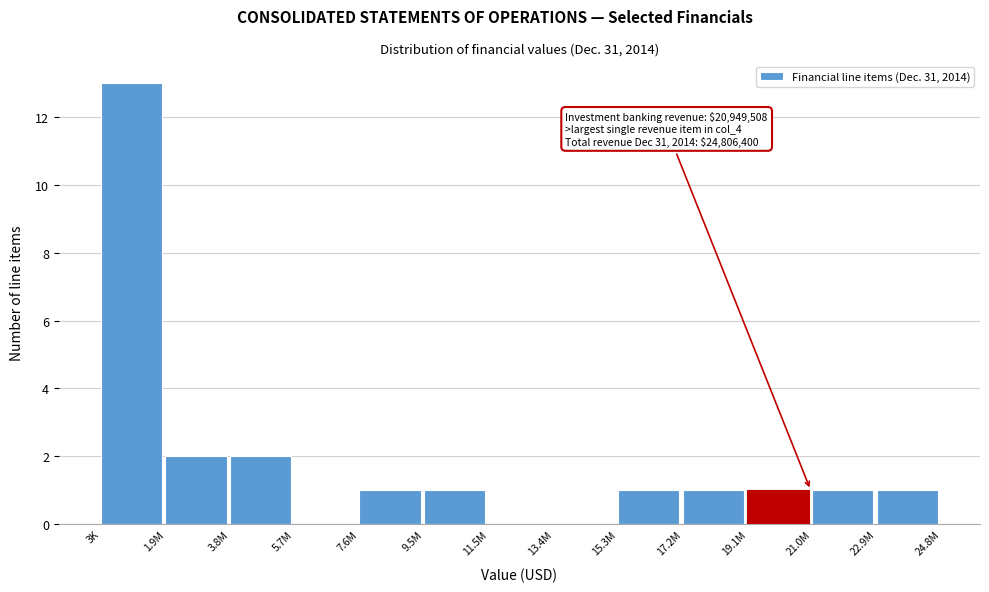

Reading left to right, extract all data points from this chart.

3K=13	1.9M=2	3.8M=2	5.7M=0	7.6M=1	9.5M=1	11.5M=0	13.4M=0	15.3M=1	17.2M=1	19.1M=1	21.0M=1	22.9M=1